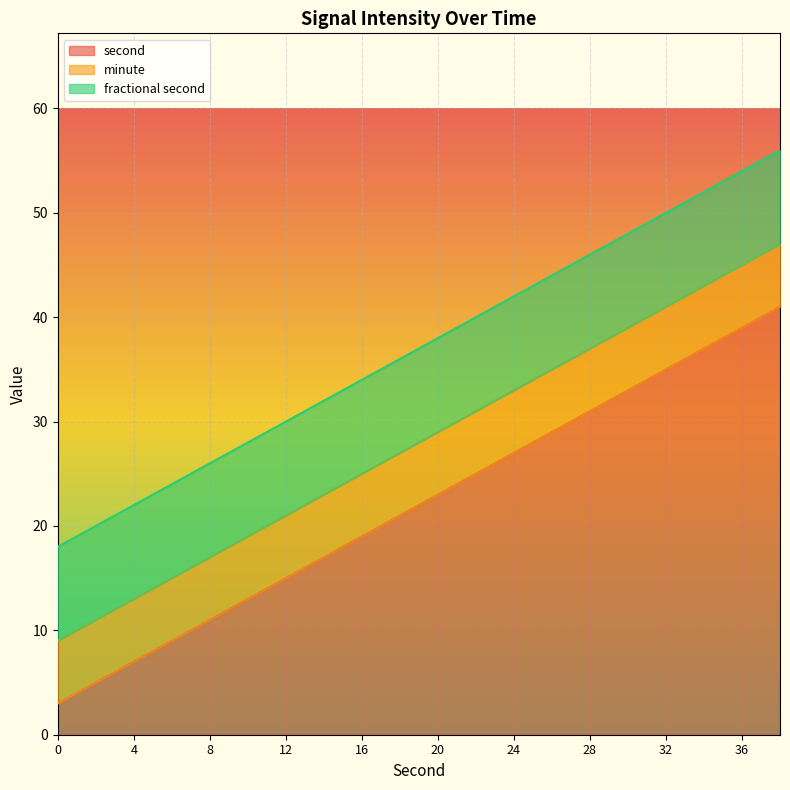

Which series has the largest range (max minus min)?

second